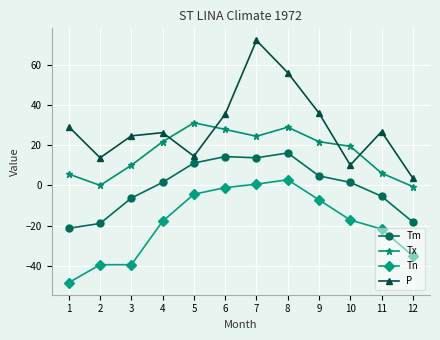

Between 3 and 7, which series saw the biggest shift?

P